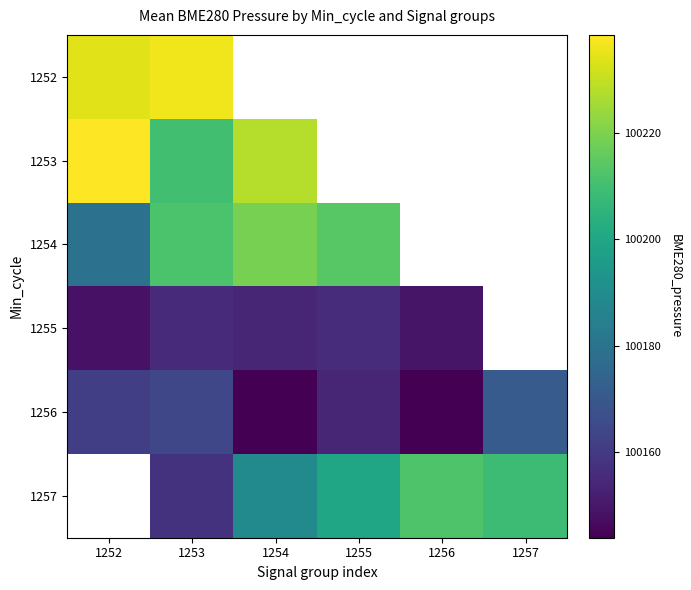

Which label corresponds to the smallest value in the chart?

1254